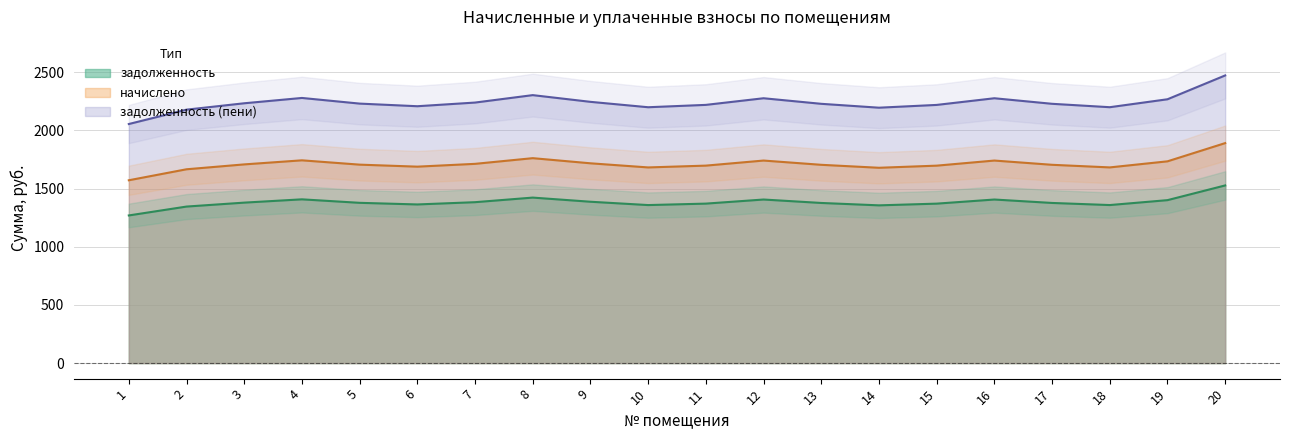

What is the maximum value for задолженность?

1527.6